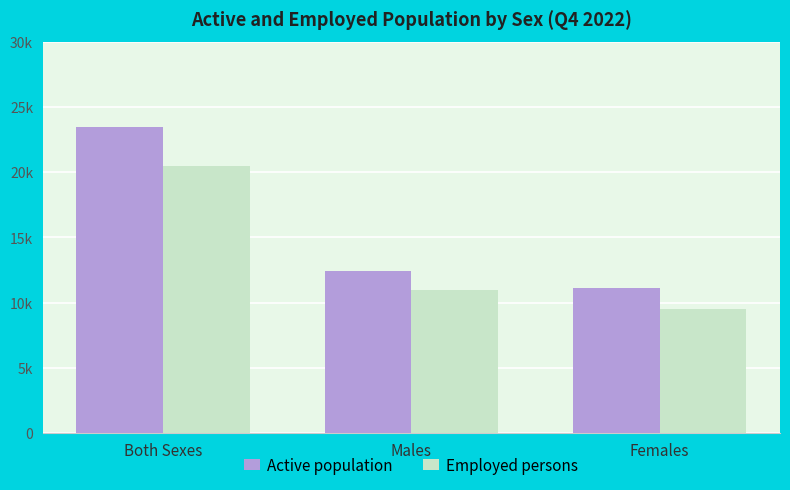

Does the chart contain stacked bars?

No